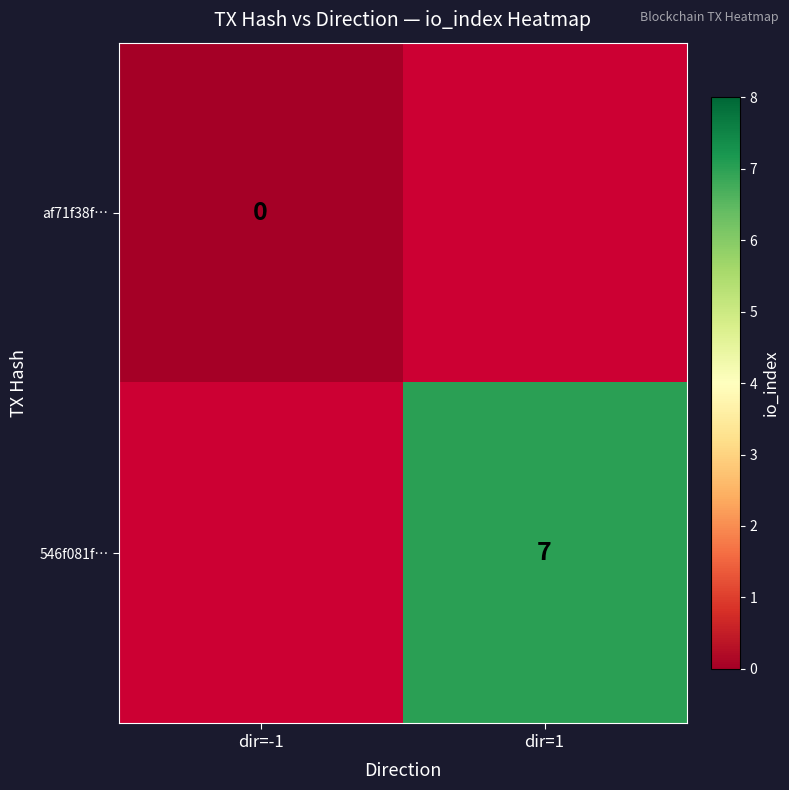

At how many categories does at least one series exceed 6?

1